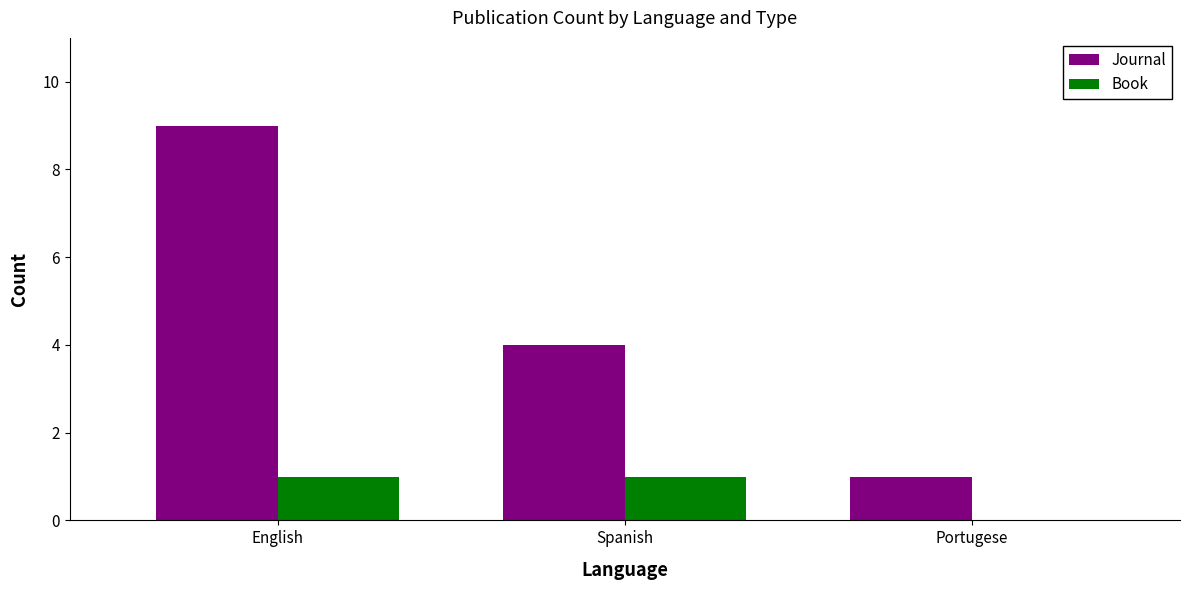

Between English and Spanish, which series saw the biggest shift?

Journal